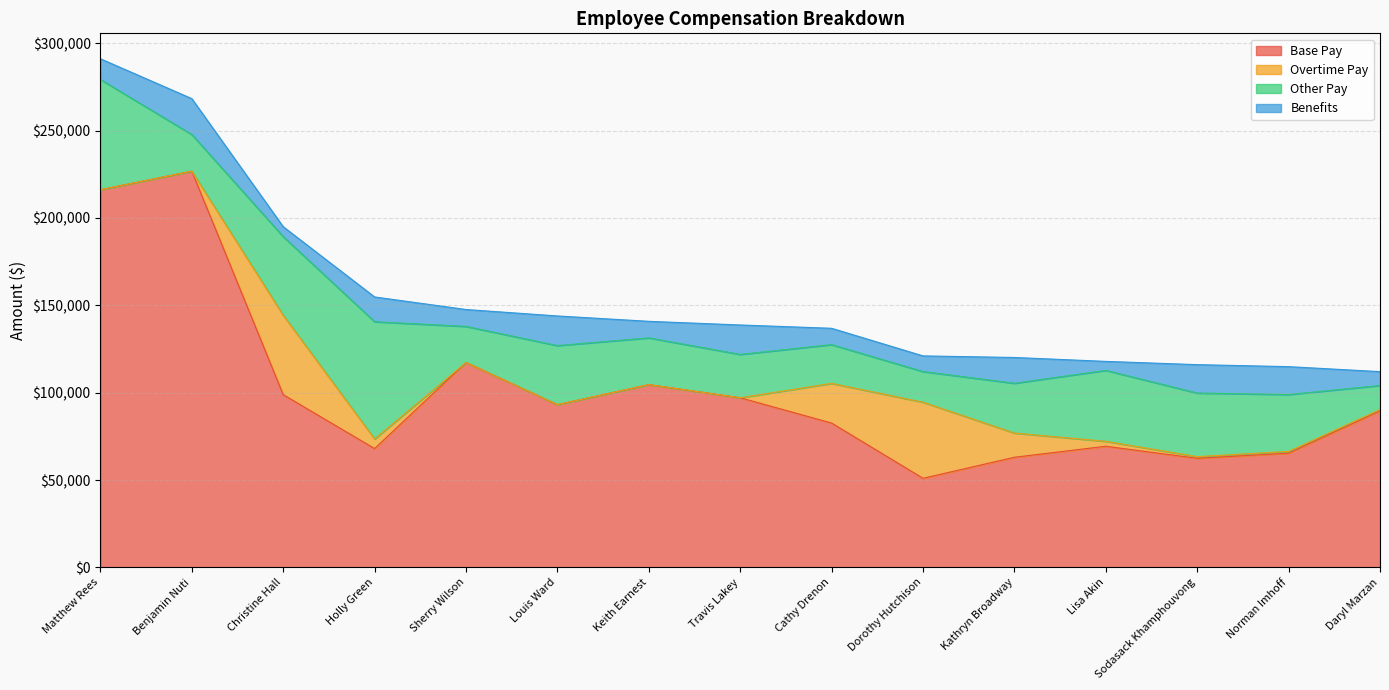

What is the maximum value shown in the chart?

226800.0